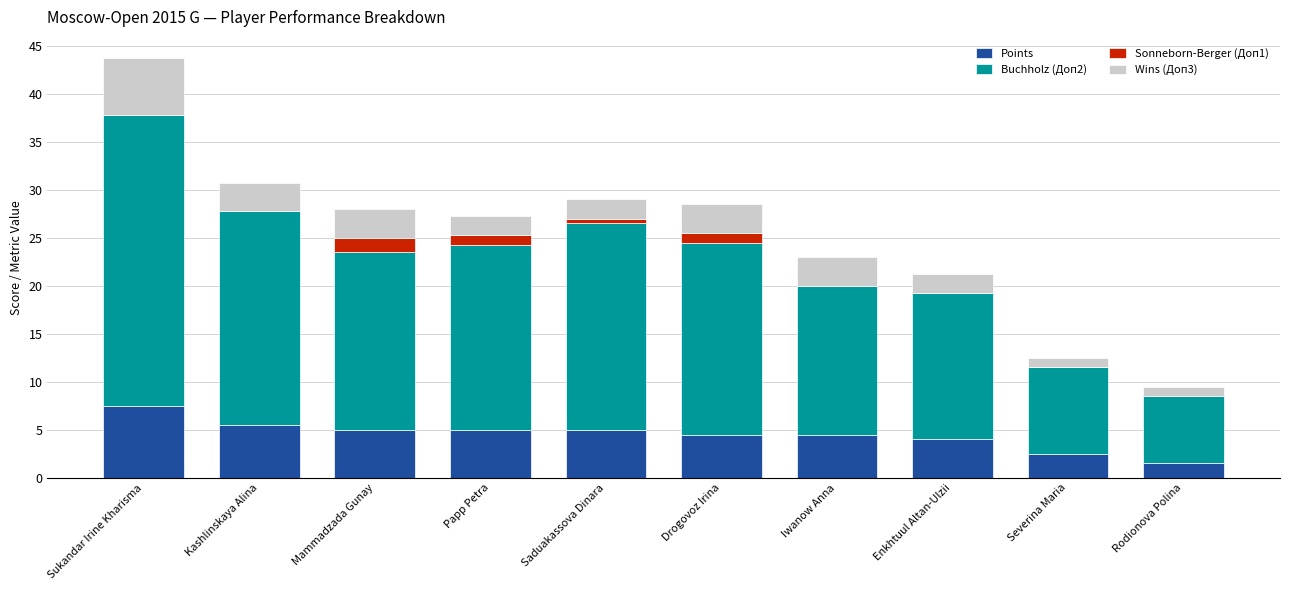

Which category has the highest value in the Points series?

Sukandar Irine Kharisma